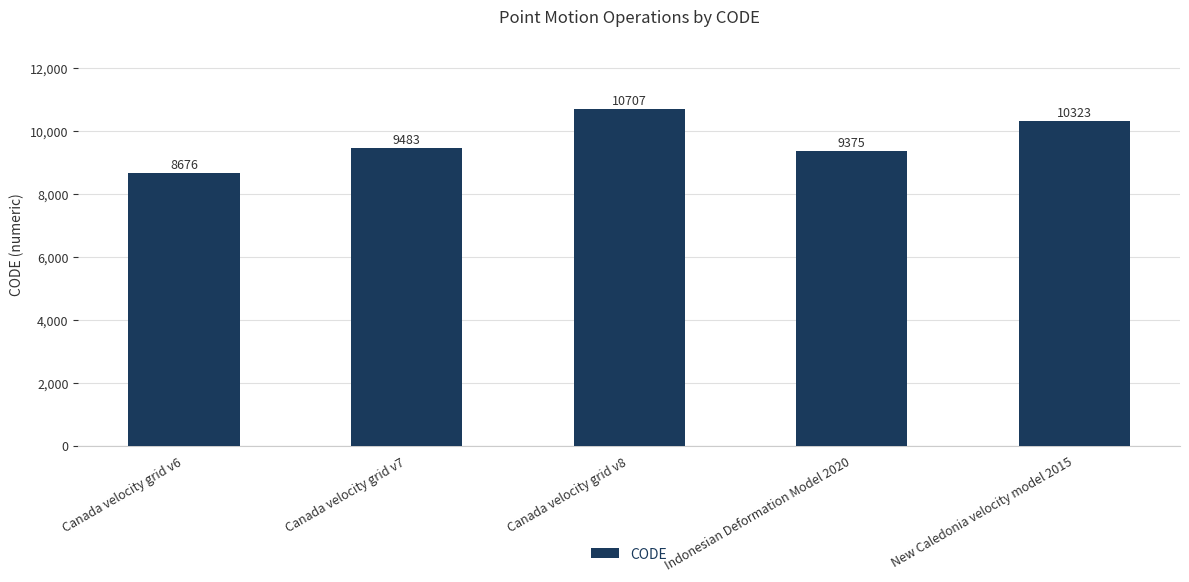

What is the sum of the values at Canada velocity grid v8 and Indonesian Deformation Model 2020?

20082